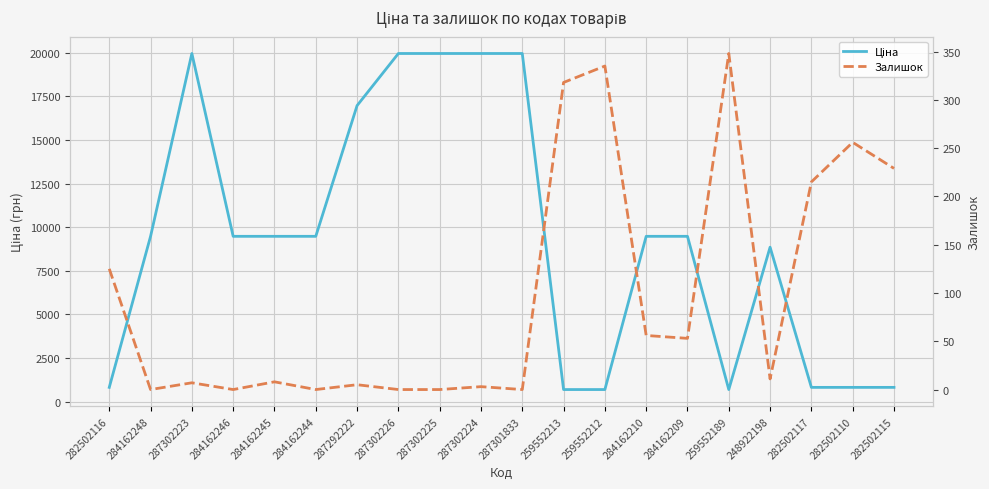

What is the difference between the Ціна values at 287302223 and 282502110?

19145.7